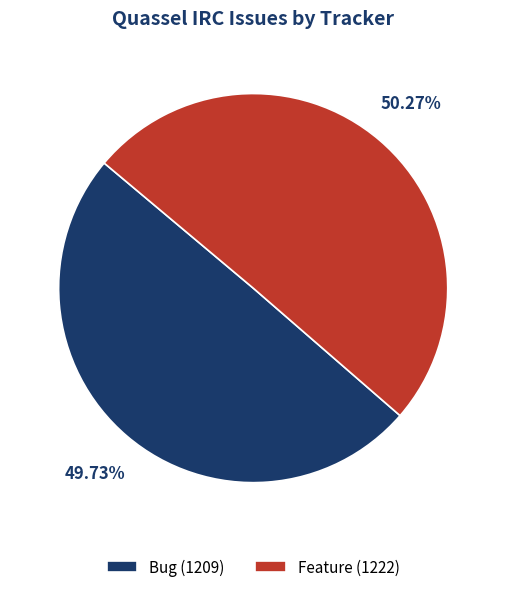

What is the largest slice in the pie chart?

Feature